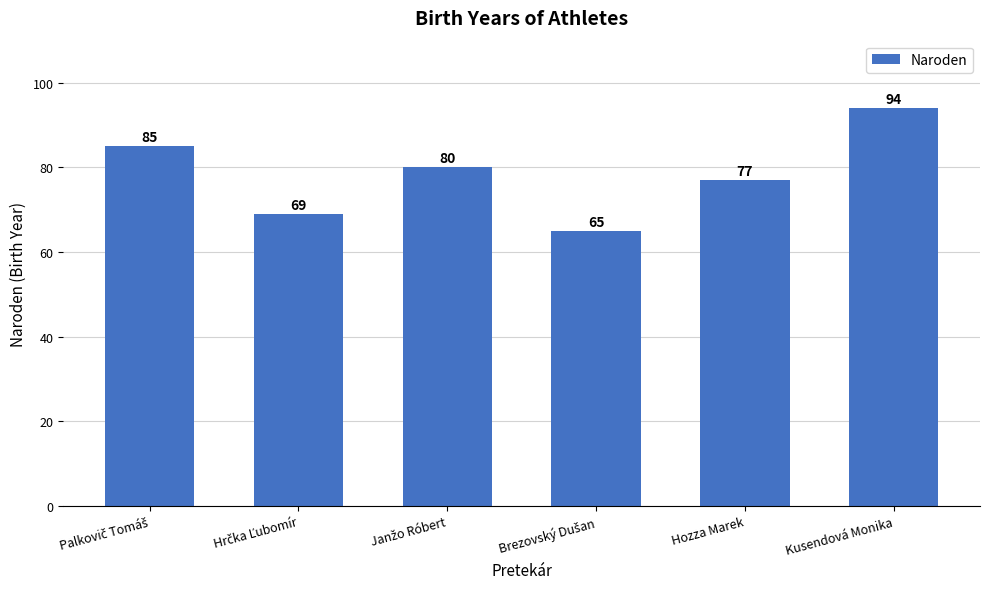

Reading left to right, what are all the values shown in this chart?

85	69	80	65	77	94